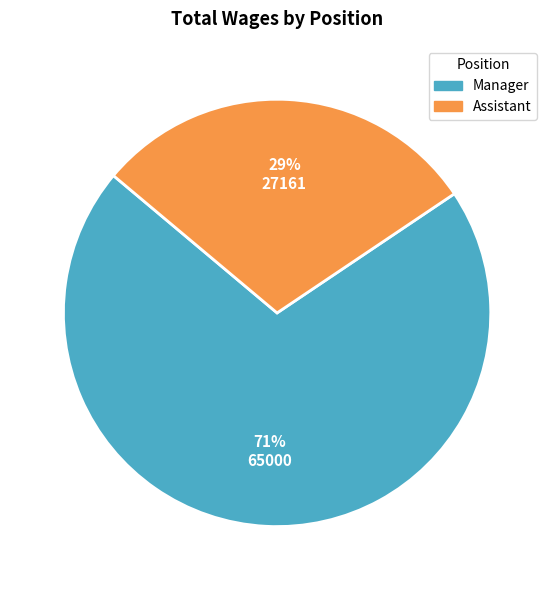

Is the sum of Assistant and Manager greater than half?

Yes